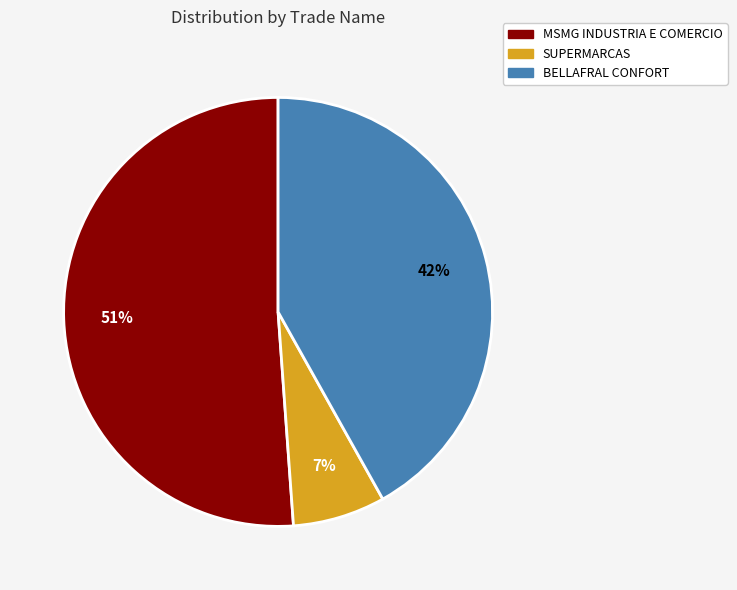

What percentage is the BELLAFRAL CONFORT slice, to the nearest percent?

42%